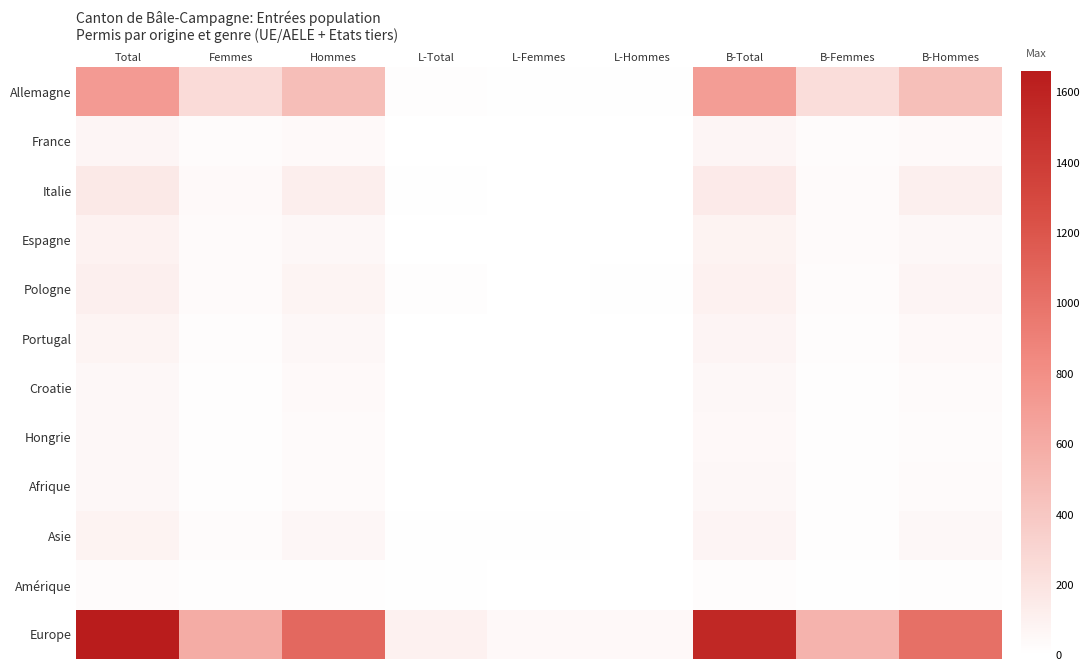

At which category does the chart reach its minimum across all series?

L-Total